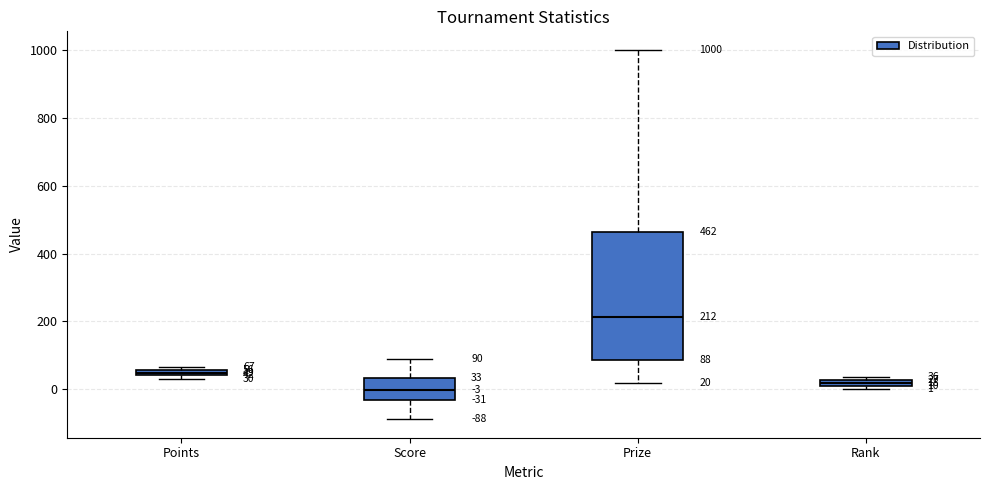

Which box's median line is the highest?

Prize